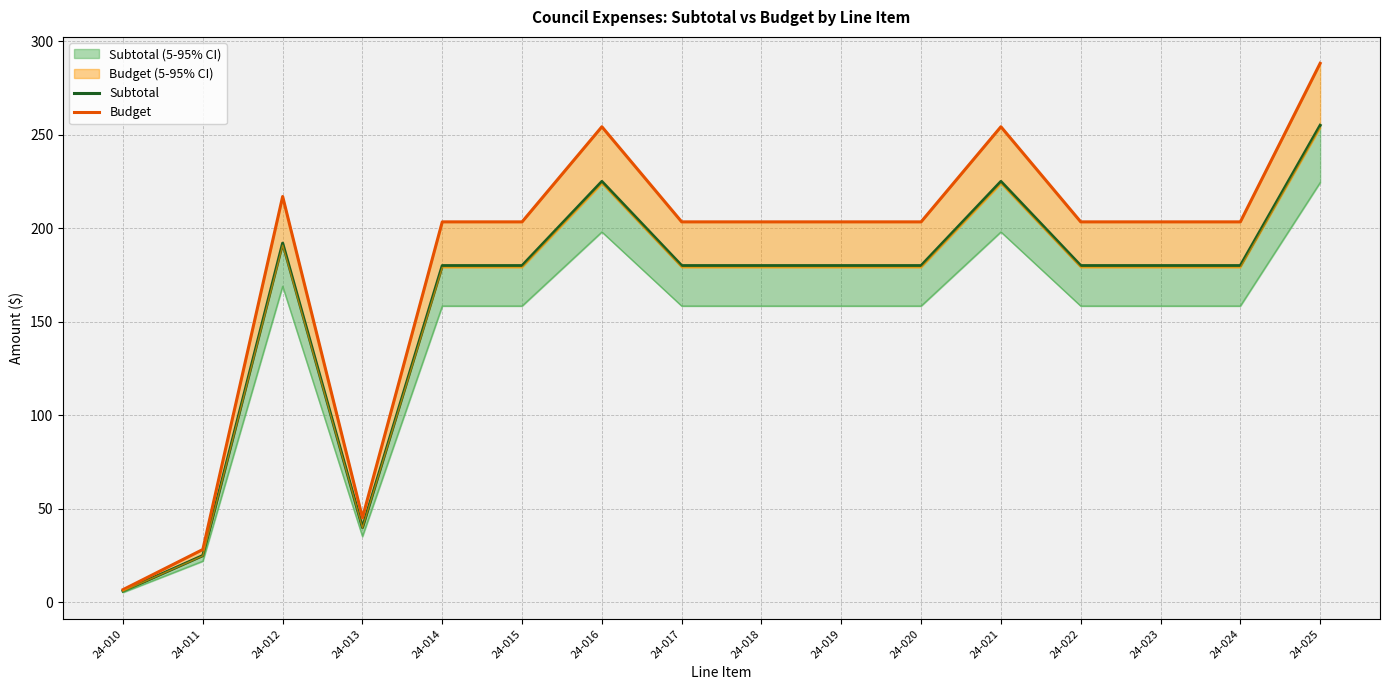

Which has a higher value, 24-023 or 24-020?

24-023